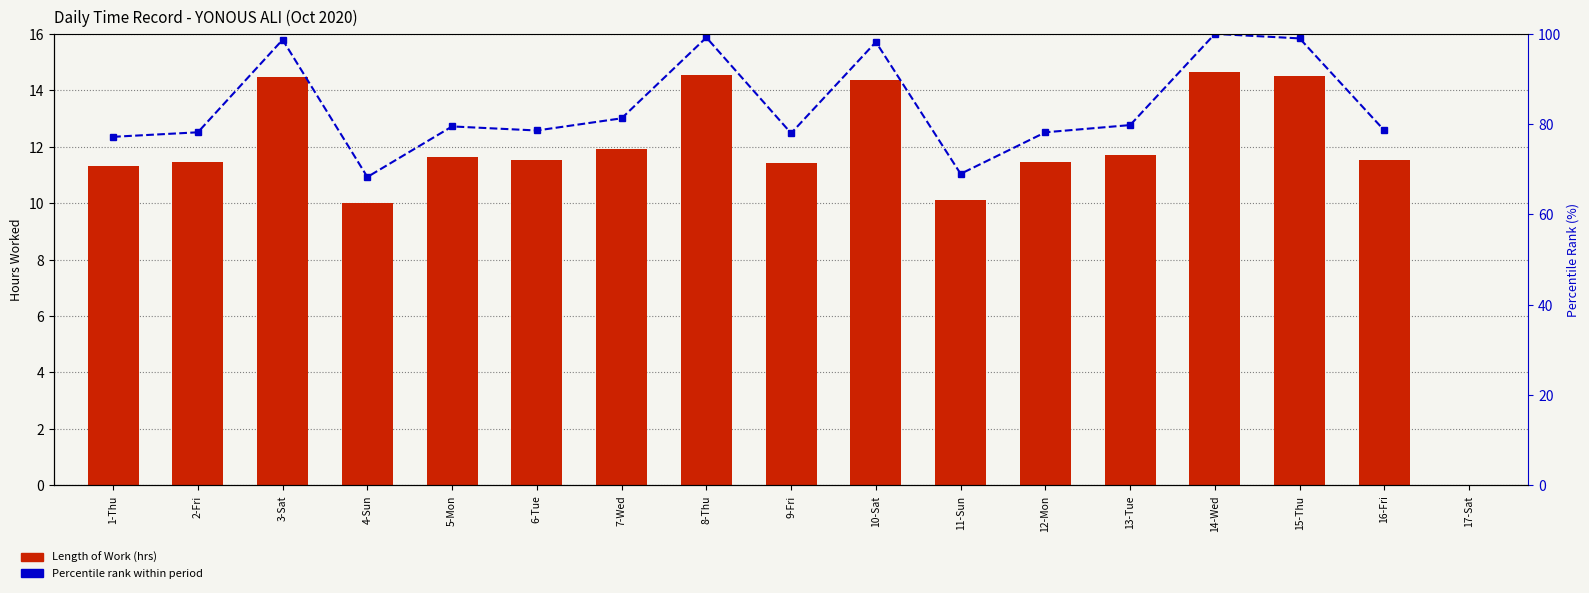

Reading left to right, transcribe all the data shown in this chart.

11.3	11.5	14.5	10.0	11.7	11.5	11.9	14.5	11.4	14.4	10.1	11.5	11.7	14.7	14.5	11.5	0.0